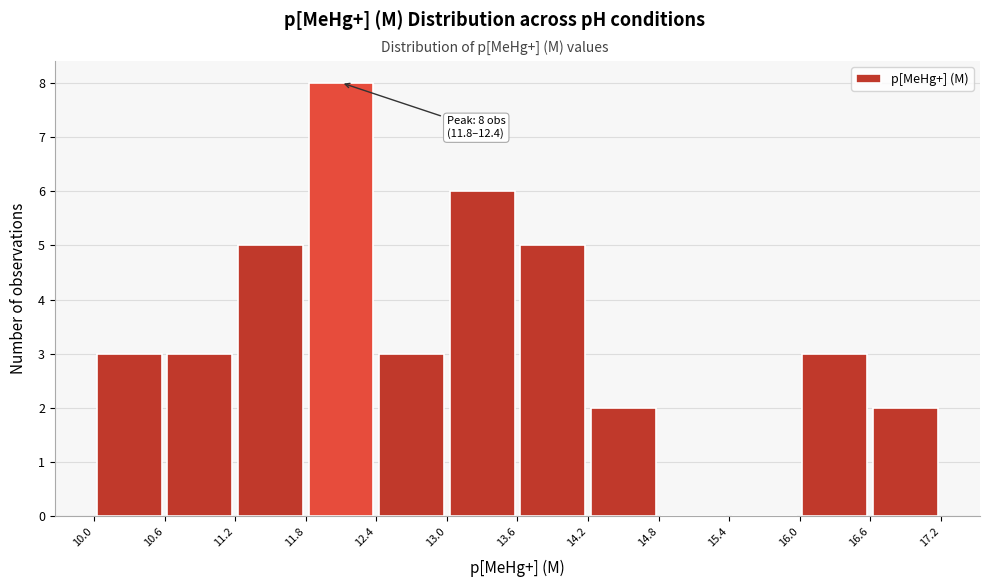

Over which range of the x-axis is the bar tallest?

11.8 to 12.4